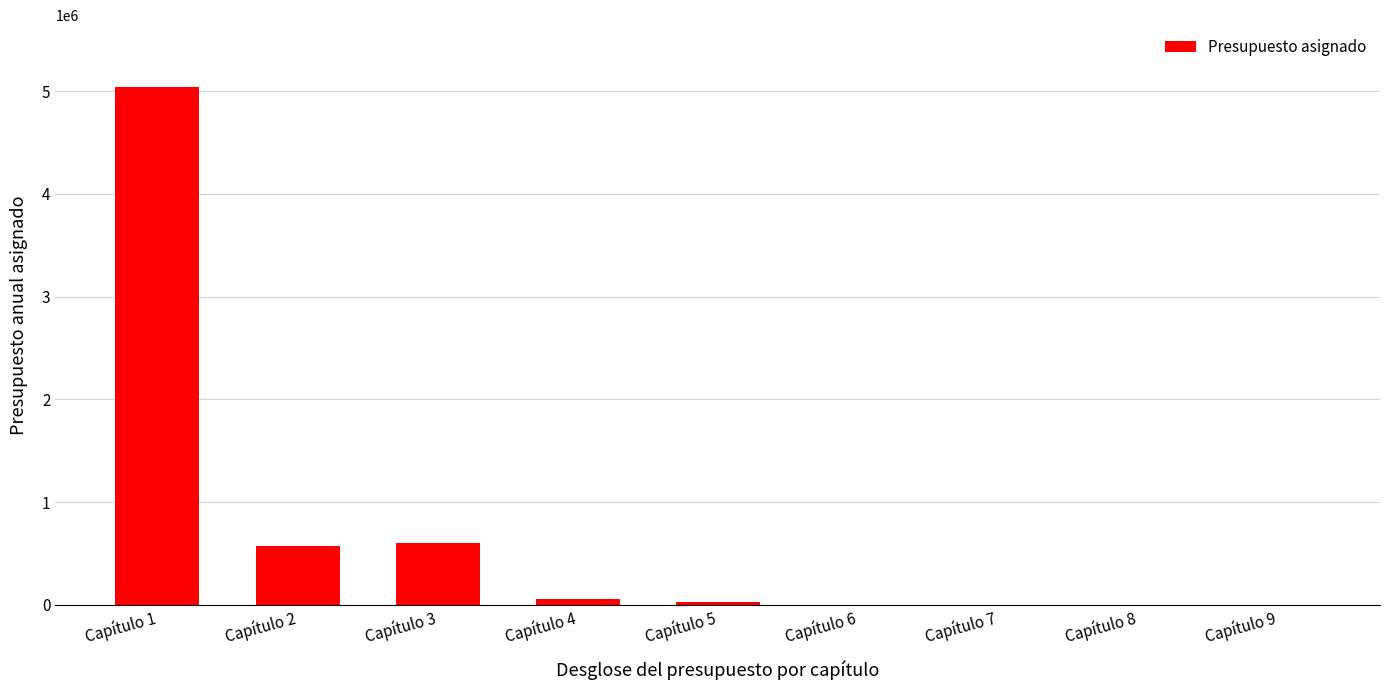

Is it true that the value at Capítulo 3 is 603405?

True